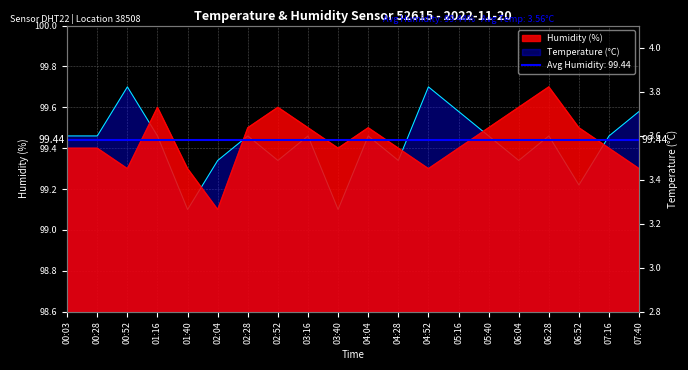

Is the value of temperature at 01:40 greater than the value of humidity at 01:16?

No